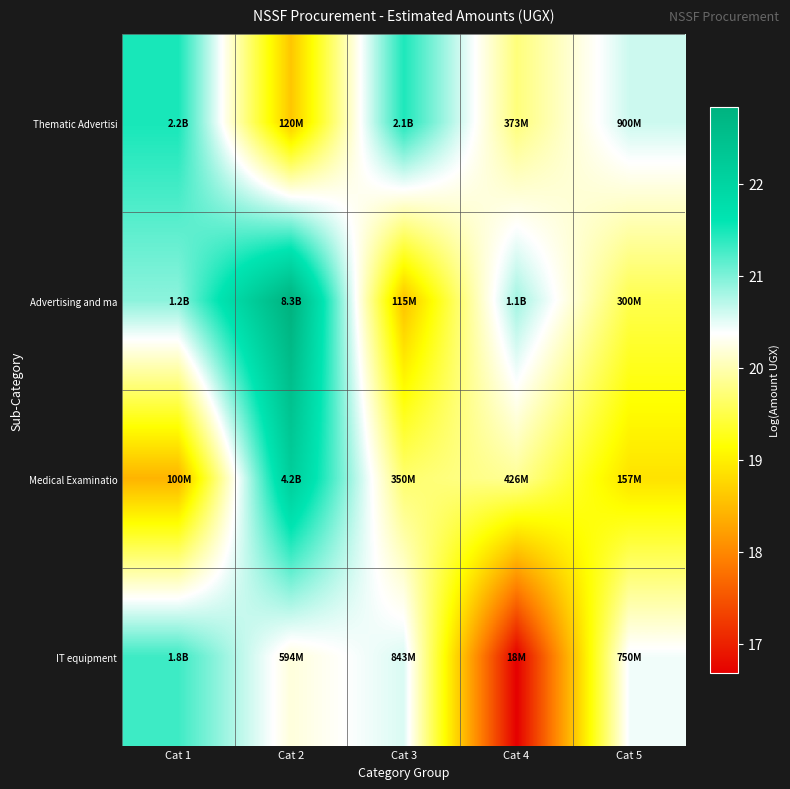

Reading left to right, transcribe all the data shown in this chart.

Thematic Advertisi: Cat 1=21.5	Cat 2=18.6	Cat 3=21.5	Cat 4=19.7	Cat 5=20.6
Advertising and ma: Cat 1=20.9	Cat 2=22.8	Cat 3=18.6	Cat 4=20.8	Cat 5=19.5
Medical Examinatio: Cat 1=18.4	Cat 2=22.2	Cat 3=19.7	Cat 4=19.9	Cat 5=18.9
IT equipment: Cat 1=21.3	Cat 2=20.2	Cat 3=20.6	Cat 4=16.7	Cat 5=20.4